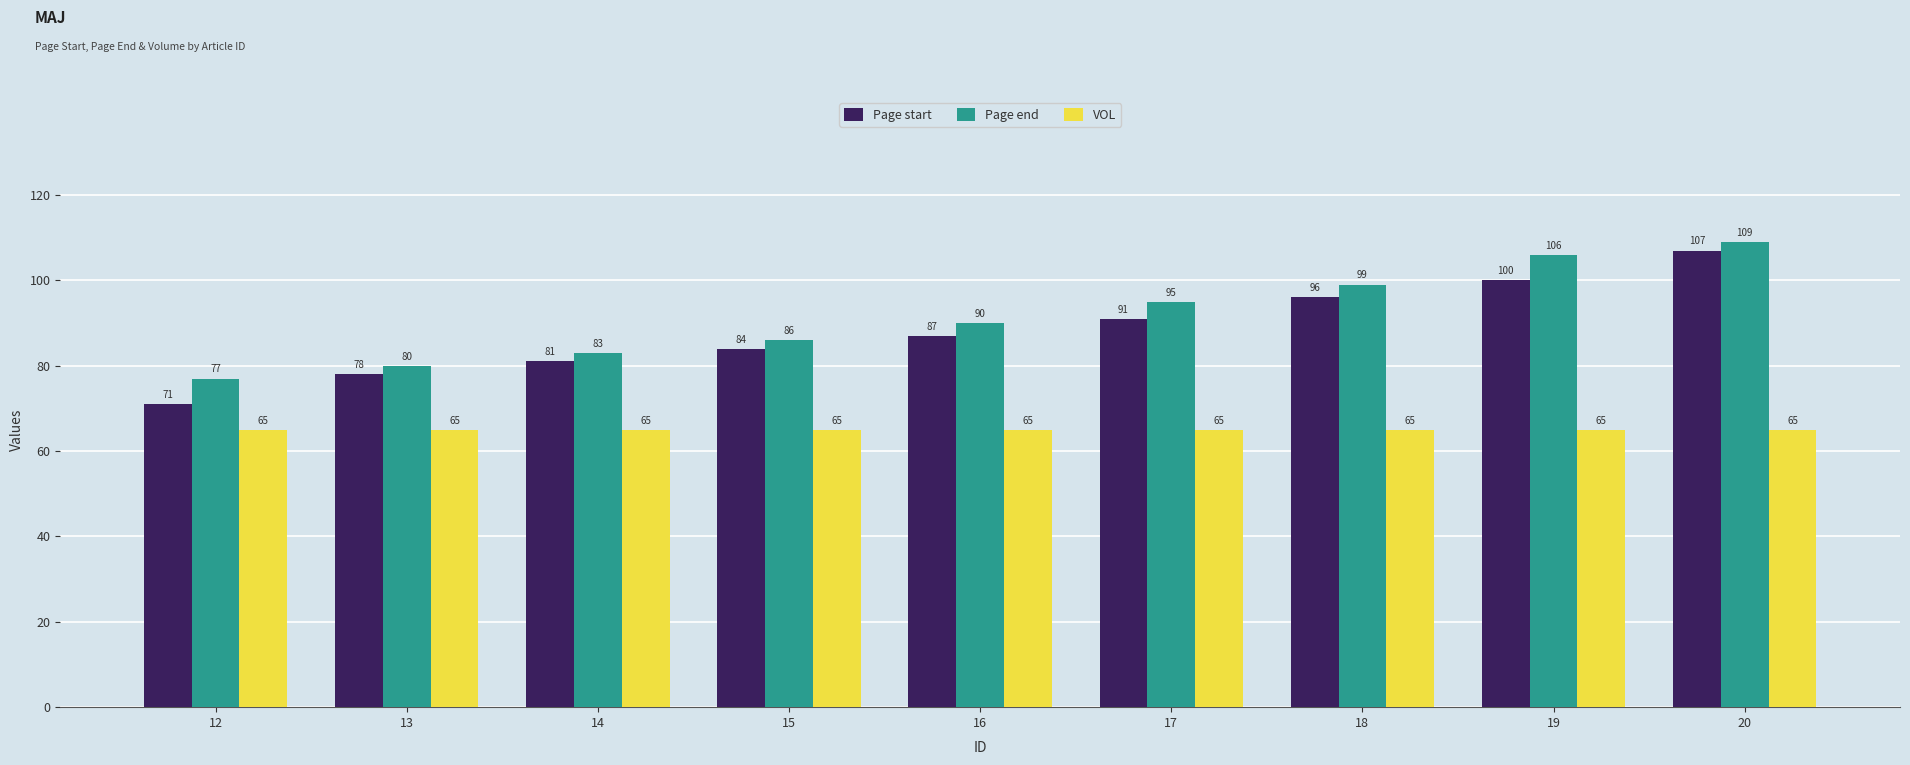

Reading left to right, list all the values displayed in this chart.

Page start: 71	78	81	84	87	91	96	100	107
Page end: 77	80	83	86	90	95	99	106	109
VOL: 65	65	65	65	65	65	65	65	65